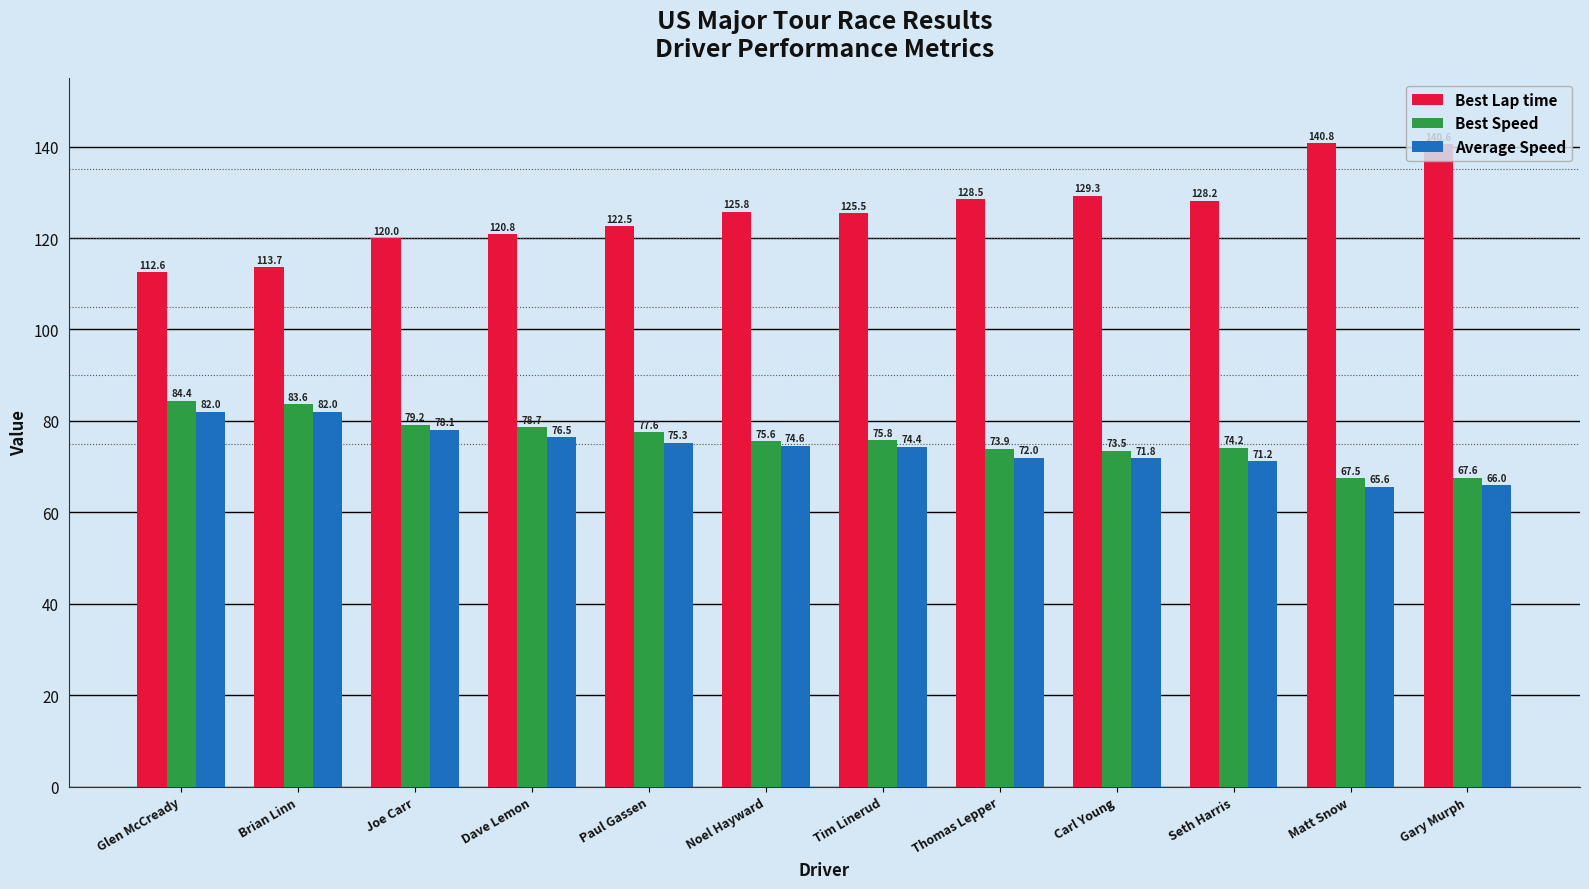

Between Seth Harris and Gary Murph, which series saw the biggest shift?

Best Lap time